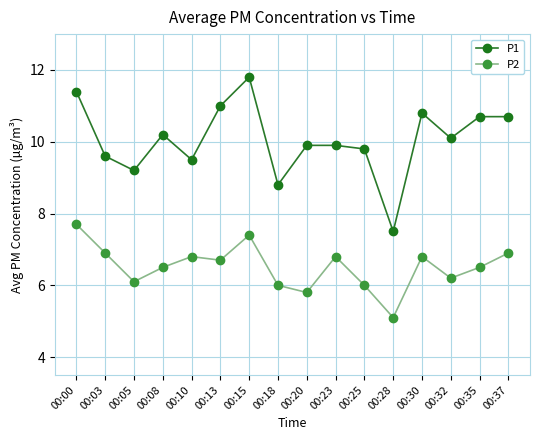

List the series in order of their peak value, highest first.

P1, P2